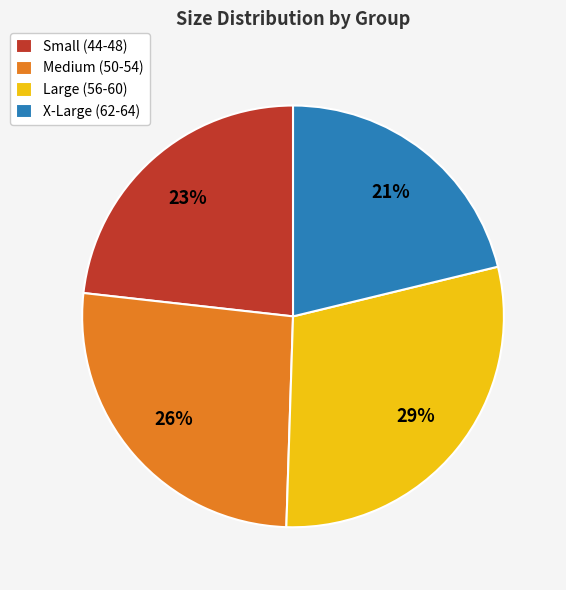

Which slice is the smallest?

X-Large (62-64)